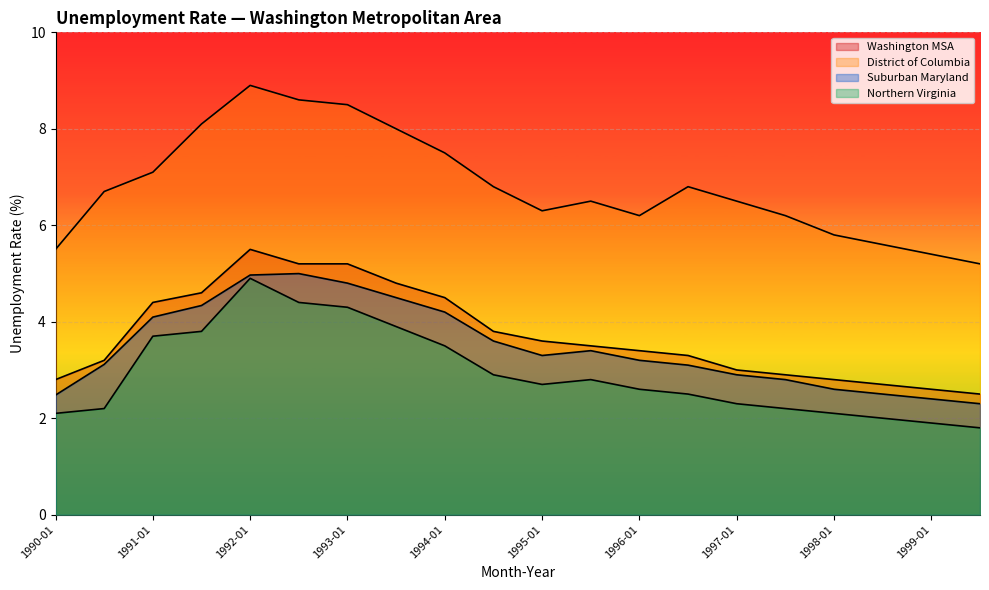

What is the lowest value of the Suburban Maryland series?

2.3